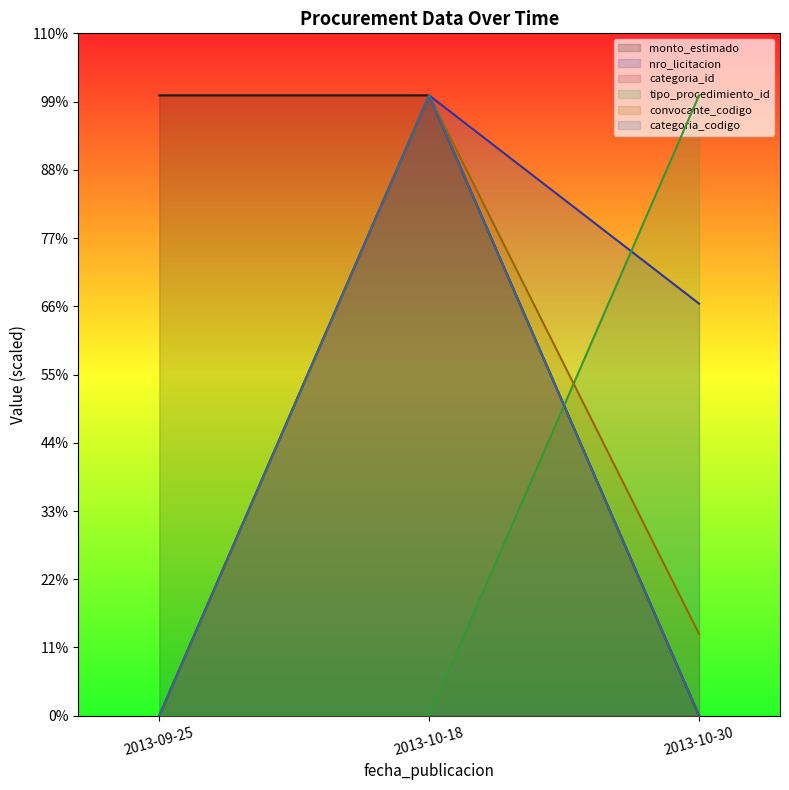

How many lines are shown in the chart?

6